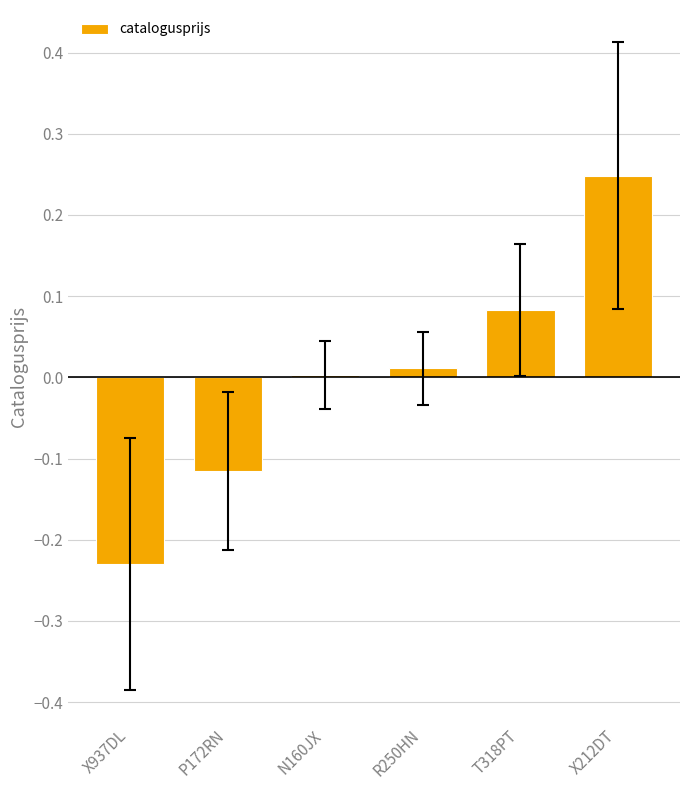

What is the label of the 6th bar from the left?

X212DT